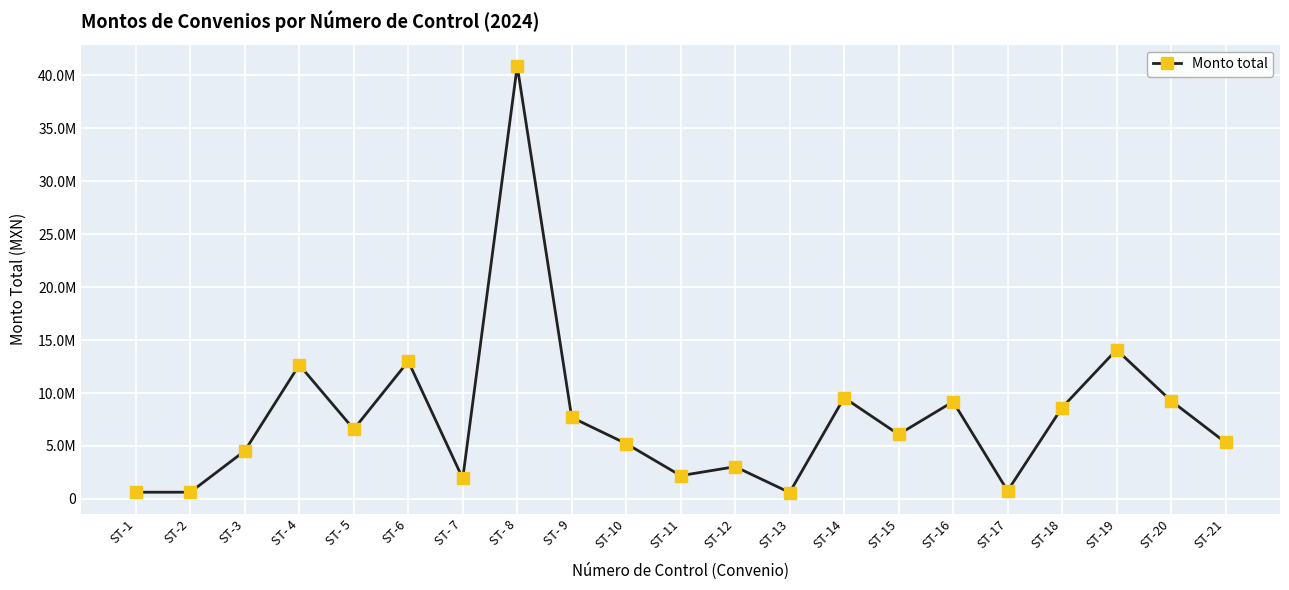

Is this an area chart (filled region under the line)?

No